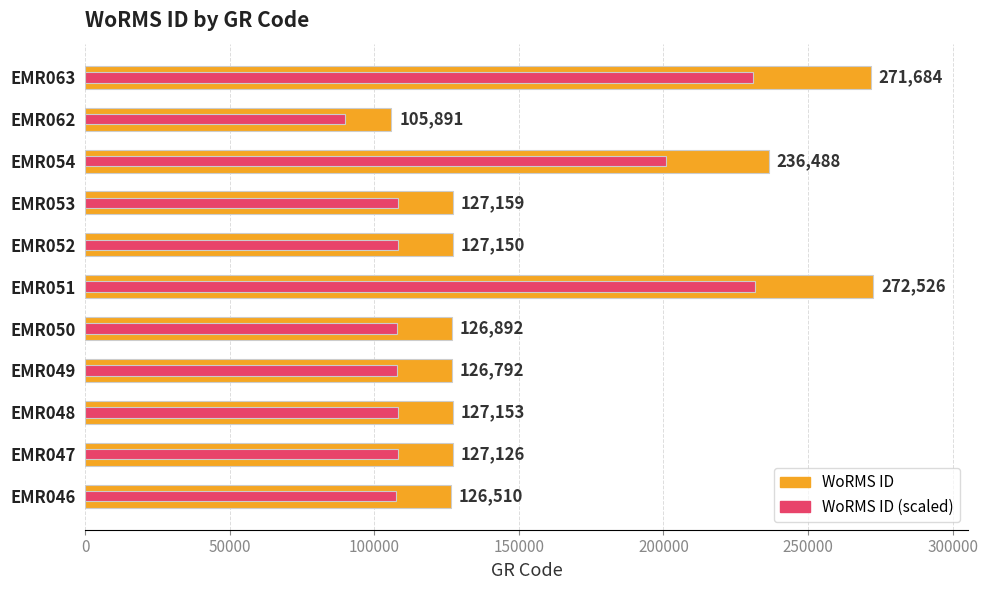

What is the lowest value of the WoRMS ID series?

105891.0